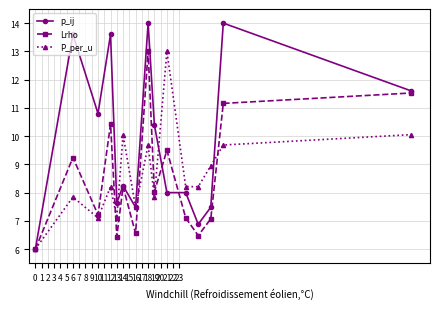

What is the value of the P_per_u point at the 9th from the left?

7.8